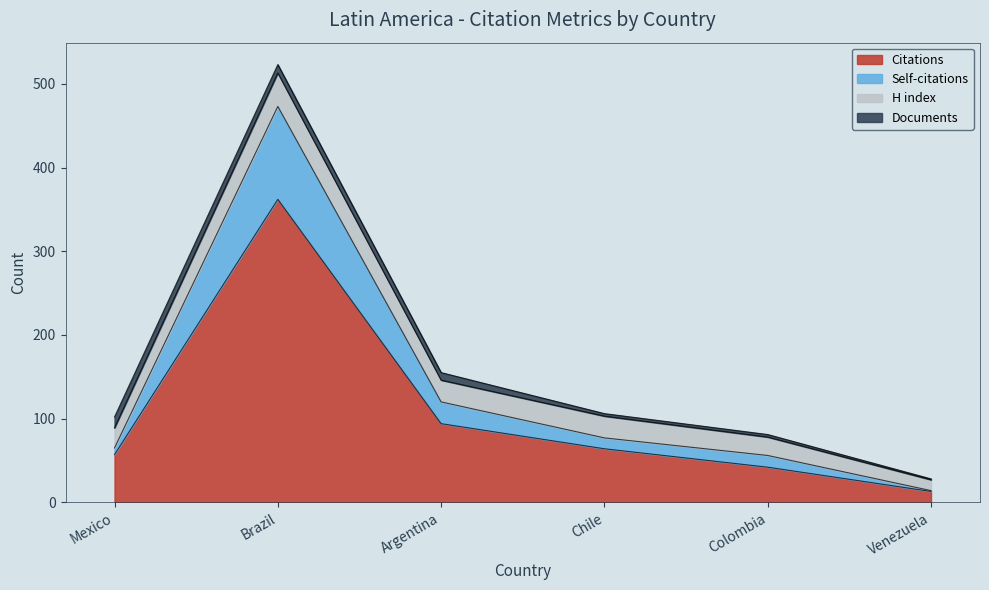

What are all the series names shown in the legend?

Citations, Self-citations, H index, Documents